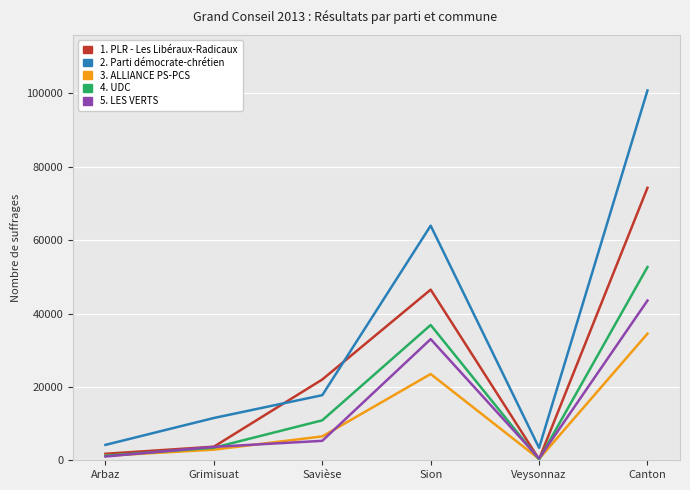

Reading right to left, what are all the values shown in this chart?

1. PLR - Les Libéraux-Radicaux: 74276	279	46510	22016	3701	1770
2. Parti démocrate-chrétien: 100809	3388	63953	17744	11527	4197
3. ALLIANCE PS-PCS: 34514	365	23514	6508	2900	1227
4. UDC: 52678	245	36877	10889	3432	1235
5. LES VERTS: 43536	527	33023	5301	3655	1030